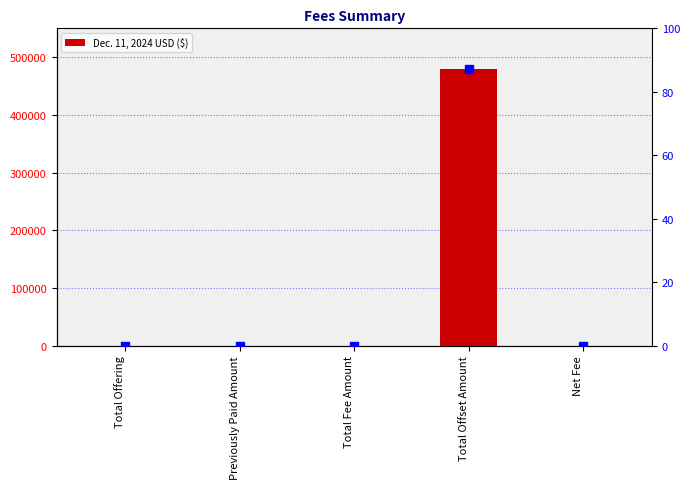

Rank the categories by value from highest to lowest.

Total Offset Amount, Total Offering, Previously Paid Amount, Total Fee Amount, Net Fee